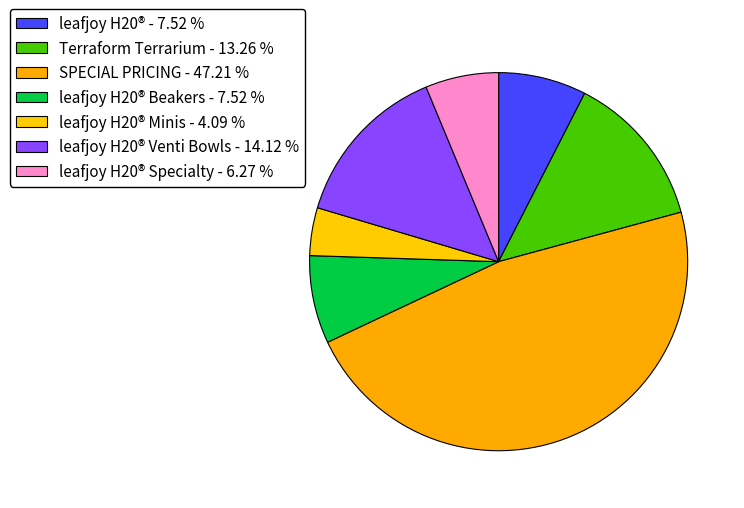

How many segments does this pie chart have?

7